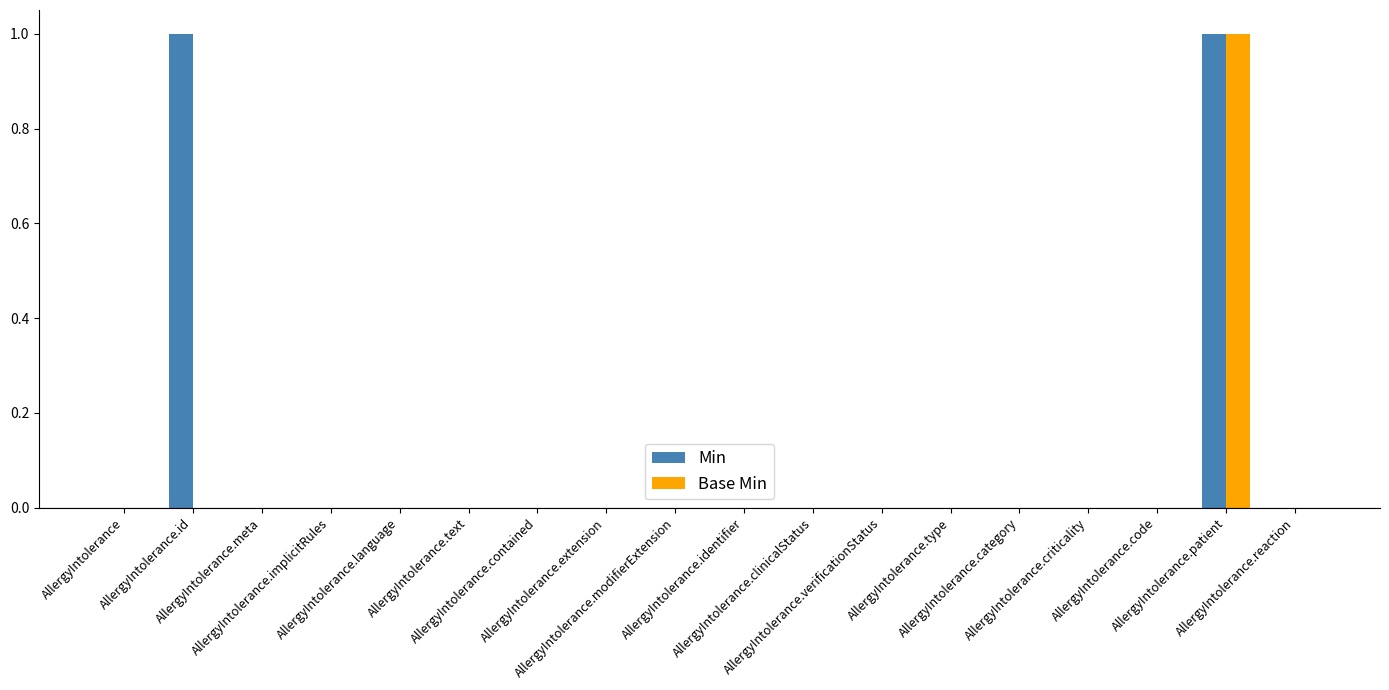

Which series has the largest total across all categories?

Min